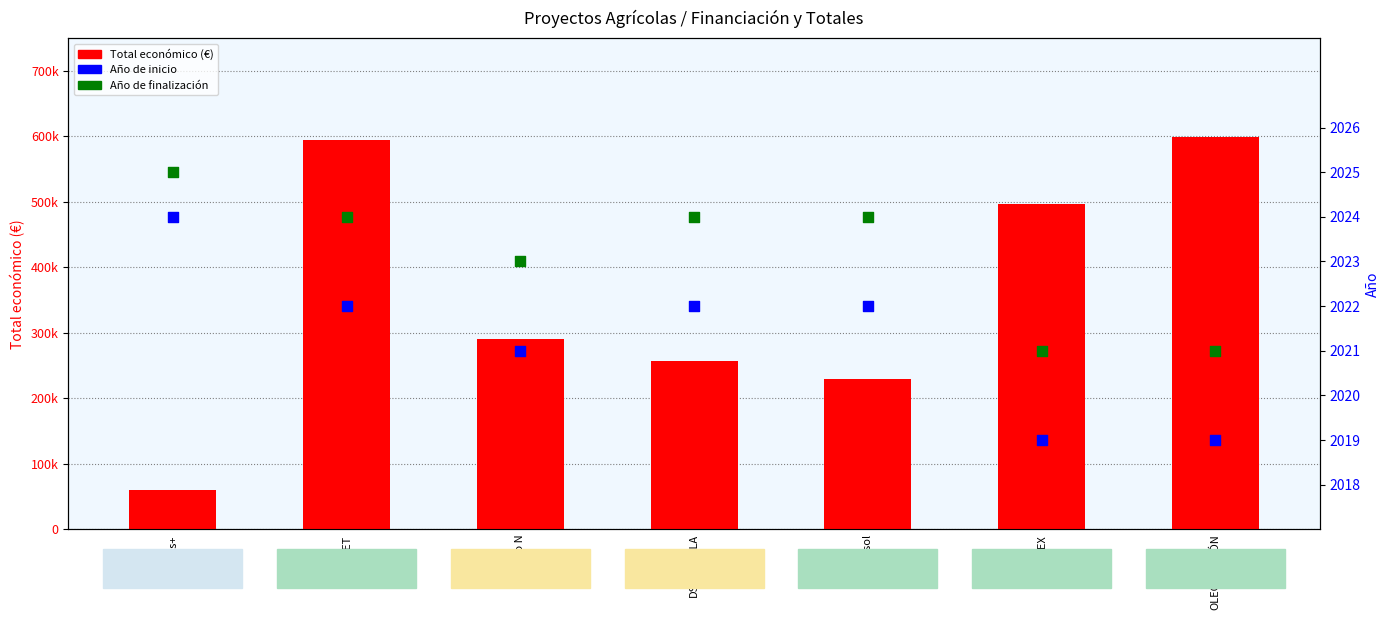

What are all the series names shown in the legend?

Total económico (€), Año de inicio, Año de finalización